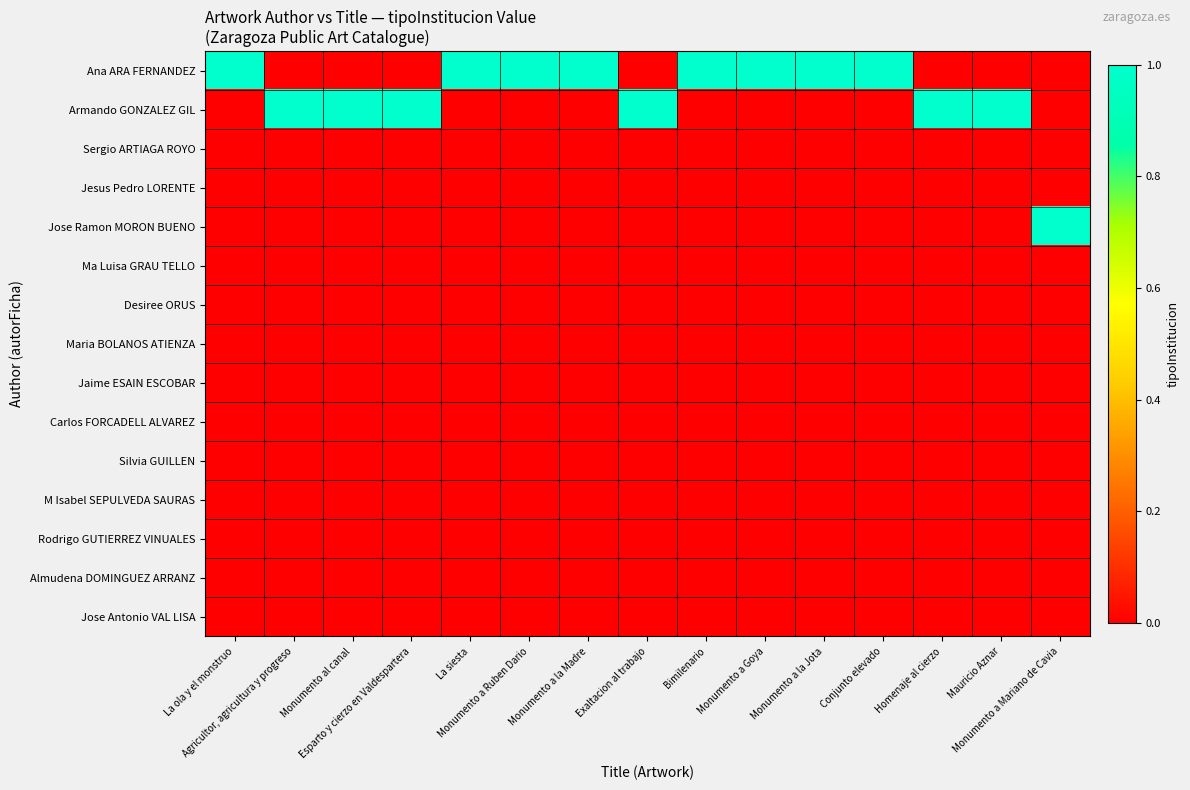

Reading left to right, extract all data points from this chart.

Ana ARA FERNANDEZ: La ola y el monstruo=1	Agricultor, agricultura y progreso=0	Monumento al canal=0	Esparto y cierzo en Valdespartera=0	La siesta=1	Monumento a Ruben Dario=1	Monumento a la Madre=1	Exaltacion al trabajo=0	Bimilenario=1	Monumento a Goya=1	Monumento a la Jota=1	Conjunto elevado=1	Homenaje al cierzo=0	Mauricio Aznar=0	Monumento a Mariano de Cavia=0
Armando GONZALEZ GIL: La ola y el monstruo=0	Agricultor, agricultura y progreso=1	Monumento al canal=1	Esparto y cierzo en Valdespartera=1	La siesta=0	Monumento a Ruben Dario=0	Monumento a la Madre=0	Exaltacion al trabajo=1	Bimilenario=0	Monumento a Goya=0	Monumento a la Jota=0	Conjunto elevado=0	Homenaje al cierzo=1	Mauricio Aznar=1	Monumento a Mariano de Cavia=0
Sergio ARTIAGA ROYO: La ola y el monstruo=0	Agricultor, agricultura y progreso=0	Monumento al canal=0	Esparto y cierzo en Valdespartera=0	La siesta=0	Monumento a Ruben Dario=0	Monumento a la Madre=0	Exaltacion al trabajo=0	Bimilenario=0	Monumento a Goya=0	Monumento a la Jota=0	Conjunto elevado=0	Homenaje al cierzo=0	Mauricio Aznar=0	Monumento a Mariano de Cavia=0
Jesus Pedro LORENTE: La ola y el monstruo=0	Agricultor, agricultura y progreso=0	Monumento al canal=0	Esparto y cierzo en Valdespartera=0	La siesta=0	Monumento a Ruben Dario=0	Monumento a la Madre=0	Exaltacion al trabajo=0	Bimilenario=0	Monumento a Goya=0	Monumento a la Jota=0	Conjunto elevado=0	Homenaje al cierzo=0	Mauricio Aznar=0	Monumento a Mariano de Cavia=0
Jose Ramon MORON BUENO: La ola y el monstruo=0	Agricultor, agricultura y progreso=0	Monumento al canal=0	Esparto y cierzo en Valdespartera=0	La siesta=0	Monumento a Ruben Dario=0	Monumento a la Madre=0	Exaltacion al trabajo=0	Bimilenario=0	Monumento a Goya=0	Monumento a la Jota=0	Conjunto elevado=0	Homenaje al cierzo=0	Mauricio Aznar=0	Monumento a Mariano de Cavia=1
Ma Luisa GRAU TELLO: La ola y el monstruo=0	Agricultor, agricultura y progreso=0	Monumento al canal=0	Esparto y cierzo en Valdespartera=0	La siesta=0	Monumento a Ruben Dario=0	Monumento a la Madre=0	Exaltacion al trabajo=0	Bimilenario=0	Monumento a Goya=0	Monumento a la Jota=0	Conjunto elevado=0	Homenaje al cierzo=0	Mauricio Aznar=0	Monumento a Mariano de Cavia=0
Desiree ORUS: La ola y el monstruo=0	Agricultor, agricultura y progreso=0	Monumento al canal=0	Esparto y cierzo en Valdespartera=0	La siesta=0	Monumento a Ruben Dario=0	Monumento a la Madre=0	Exaltacion al trabajo=0	Bimilenario=0	Monumento a Goya=0	Monumento a la Jota=0	Conjunto elevado=0	Homenaje al cierzo=0	Mauricio Aznar=0	Monumento a Mariano de Cavia=0
Maria BOLANOS ATIENZA: La ola y el monstruo=0	Agricultor, agricultura y progreso=0	Monumento al canal=0	Esparto y cierzo en Valdespartera=0	La siesta=0	Monumento a Ruben Dario=0	Monumento a la Madre=0	Exaltacion al trabajo=0	Bimilenario=0	Monumento a Goya=0	Monumento a la Jota=0	Conjunto elevado=0	Homenaje al cierzo=0	Mauricio Aznar=0	Monumento a Mariano de Cavia=0
Jaime ESAIN ESCOBAR: La ola y el monstruo=0	Agricultor, agricultura y progreso=0	Monumento al canal=0	Esparto y cierzo en Valdespartera=0	La siesta=0	Monumento a Ruben Dario=0	Monumento a la Madre=0	Exaltacion al trabajo=0	Bimilenario=0	Monumento a Goya=0	Monumento a la Jota=0	Conjunto elevado=0	Homenaje al cierzo=0	Mauricio Aznar=0	Monumento a Mariano de Cavia=0
Carlos FORCADELL ALVAREZ: La ola y el monstruo=0	Agricultor, agricultura y progreso=0	Monumento al canal=0	Esparto y cierzo en Valdespartera=0	La siesta=0	Monumento a Ruben Dario=0	Monumento a la Madre=0	Exaltacion al trabajo=0	Bimilenario=0	Monumento a Goya=0	Monumento a la Jota=0	Conjunto elevado=0	Homenaje al cierzo=0	Mauricio Aznar=0	Monumento a Mariano de Cavia=0
Silvia GUILLEN: La ola y el monstruo=0	Agricultor, agricultura y progreso=0	Monumento al canal=0	Esparto y cierzo en Valdespartera=0	La siesta=0	Monumento a Ruben Dario=0	Monumento a la Madre=0	Exaltacion al trabajo=0	Bimilenario=0	Monumento a Goya=0	Monumento a la Jota=0	Conjunto elevado=0	Homenaje al cierzo=0	Mauricio Aznar=0	Monumento a Mariano de Cavia=0
M Isabel SEPULVEDA SAURAS: La ola y el monstruo=0	Agricultor, agricultura y progreso=0	Monumento al canal=0	Esparto y cierzo en Valdespartera=0	La siesta=0	Monumento a Ruben Dario=0	Monumento a la Madre=0	Exaltacion al trabajo=0	Bimilenario=0	Monumento a Goya=0	Monumento a la Jota=0	Conjunto elevado=0	Homenaje al cierzo=0	Mauricio Aznar=0	Monumento a Mariano de Cavia=0
Rodrigo GUTIERREZ VINUALES: La ola y el monstruo=0	Agricultor, agricultura y progreso=0	Monumento al canal=0	Esparto y cierzo en Valdespartera=0	La siesta=0	Monumento a Ruben Dario=0	Monumento a la Madre=0	Exaltacion al trabajo=0	Bimilenario=0	Monumento a Goya=0	Monumento a la Jota=0	Conjunto elevado=0	Homenaje al cierzo=0	Mauricio Aznar=0	Monumento a Mariano de Cavia=0
Almudena DOMINGUEZ ARRANZ: La ola y el monstruo=0	Agricultor, agricultura y progreso=0	Monumento al canal=0	Esparto y cierzo en Valdespartera=0	La siesta=0	Monumento a Ruben Dario=0	Monumento a la Madre=0	Exaltacion al trabajo=0	Bimilenario=0	Monumento a Goya=0	Monumento a la Jota=0	Conjunto elevado=0	Homenaje al cierzo=0	Mauricio Aznar=0	Monumento a Mariano de Cavia=0
Jose Antonio VAL LISA: La ola y el monstruo=0	Agricultor, agricultura y progreso=0	Monumento al canal=0	Esparto y cierzo en Valdespartera=0	La siesta=0	Monumento a Ruben Dario=0	Monumento a la Madre=0	Exaltacion al trabajo=0	Bimilenario=0	Monumento a Goya=0	Monumento a la Jota=0	Conjunto elevado=0	Homenaje al cierzo=0	Mauricio Aznar=0	Monumento a Mariano de Cavia=0